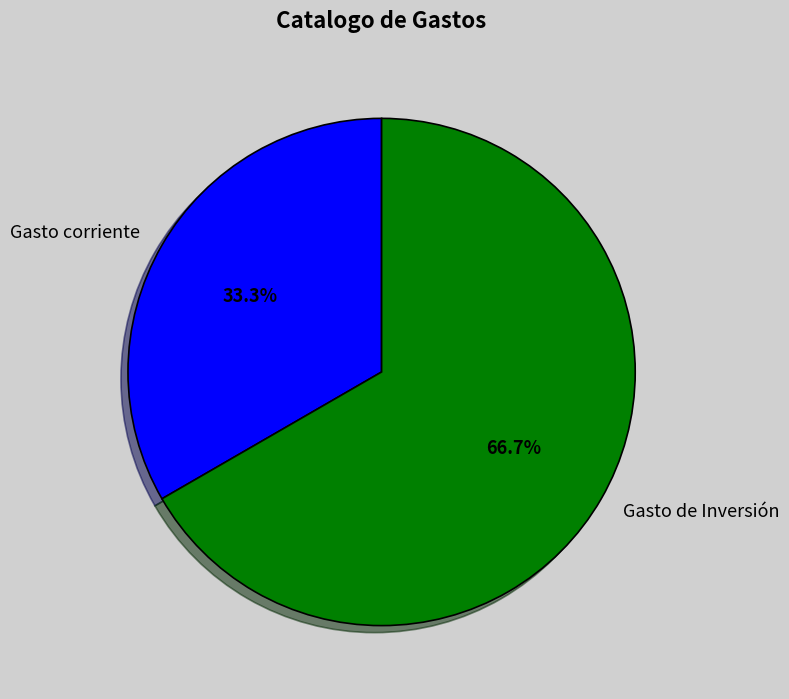

Which has a higher value, Gasto corriente or Gasto de Inversión?

Gasto de Inversión